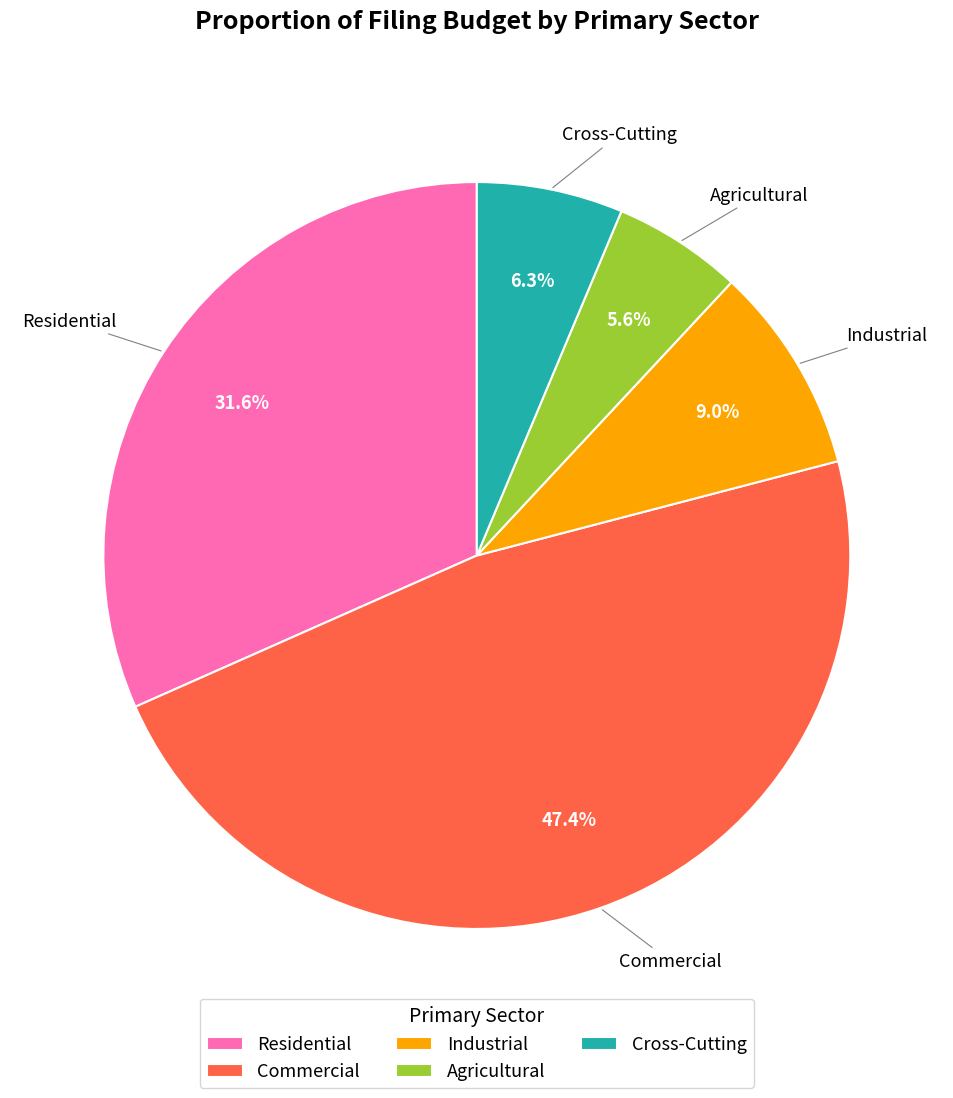

Does Agricultural represent more than half of the total?

No